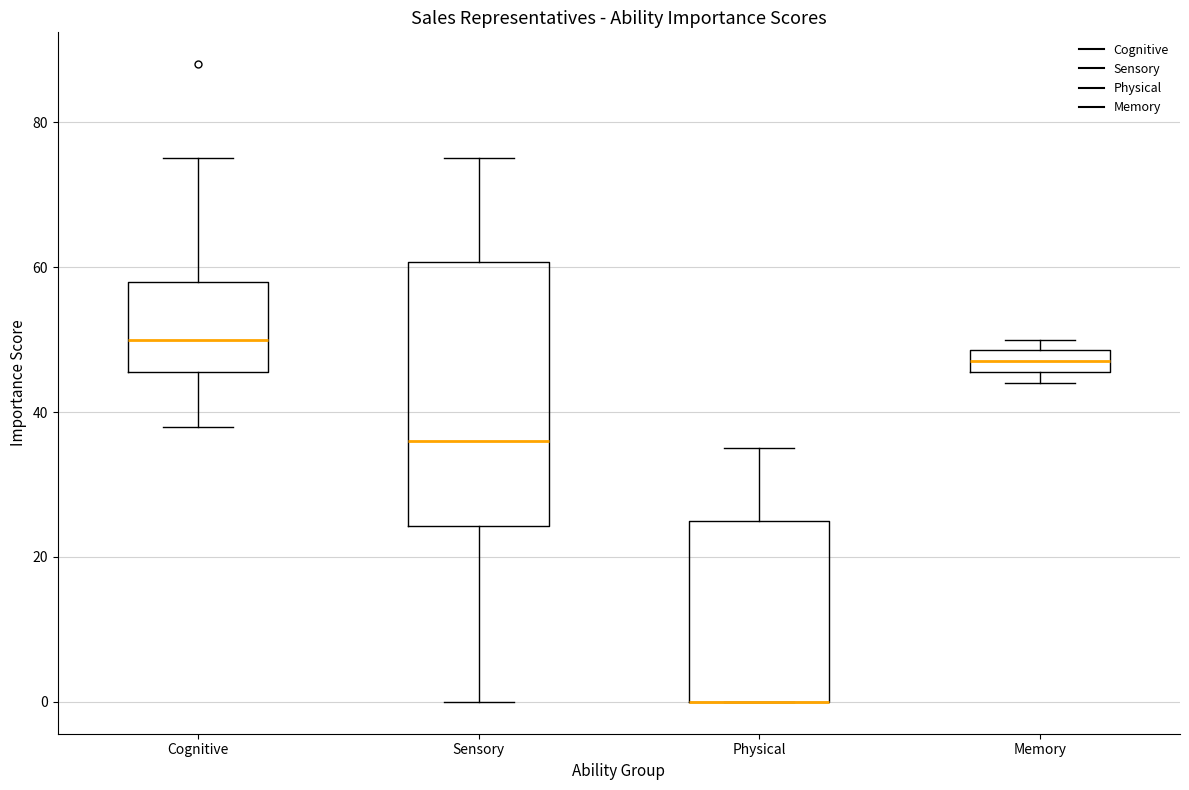

Reading left to right, read every box against the y-axis: the position of its median line, the range the box covers, and the ends of its whiskers. The values are not printed on the chart, so give them approximately, as read against the axis.

Cognitive: median 50, box 46 to 58, whiskers 38 to 76
Sensory: median 36, box 24 to 60, whiskers 0 to 76
Physical: median 0 (drawn on the box's lower edge), box 0 to 26, whiskers 0 to 36
Memory: median 48 (inside the box), box 46 to 48, whiskers 44 to 50